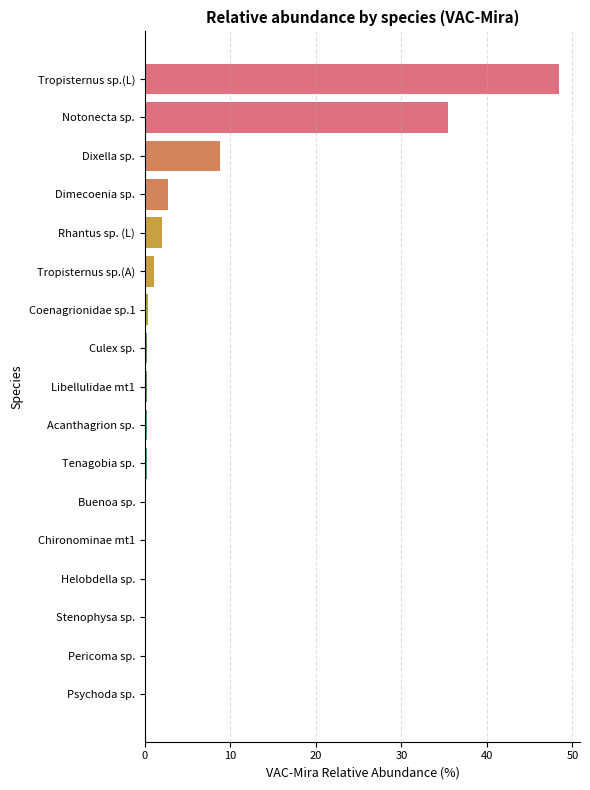

What is the change in value from Dixella sp. to Dimecoenia sp.?

-6.1